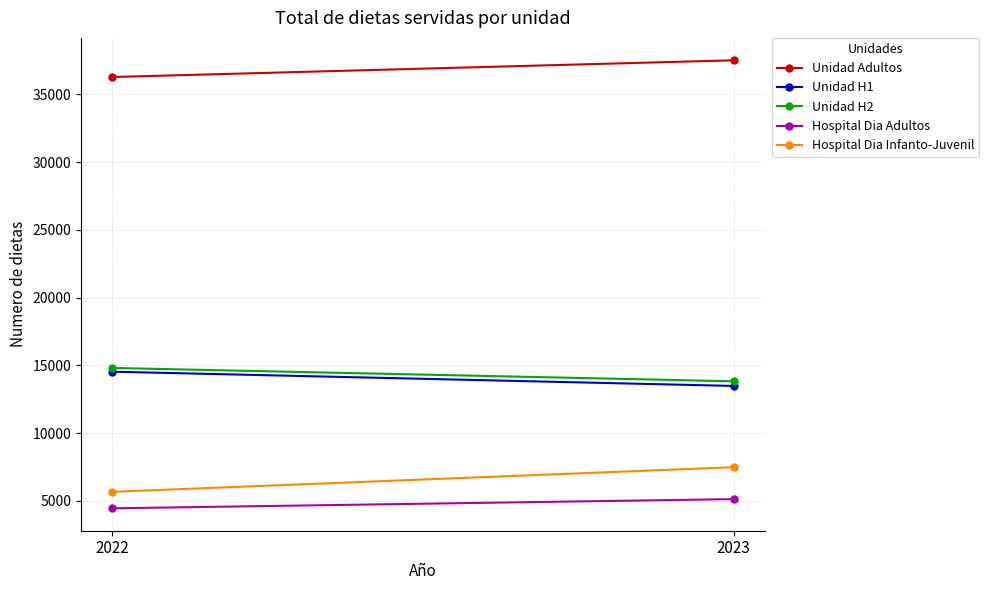

What are all the series names shown in the legend?

Unidad Adultos, Unidad H1, Unidad H2, Hospital Dia Adultos, Hospital Dia Infanto-Juvenil